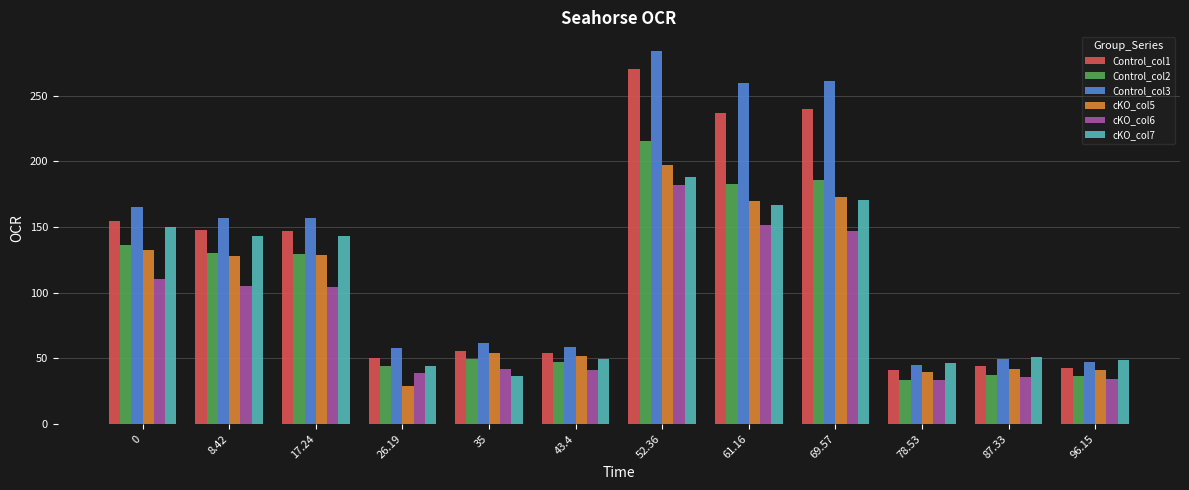

What position from the right is 26.19?

9